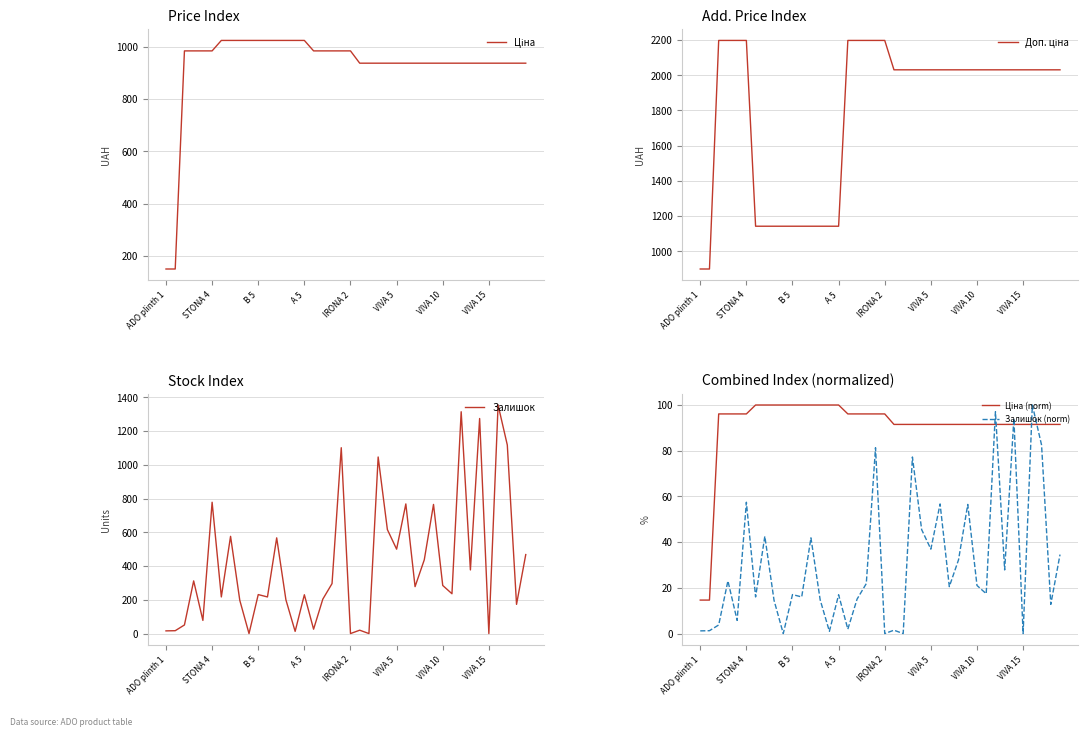

What is the highest value of the Залишок series?

1354